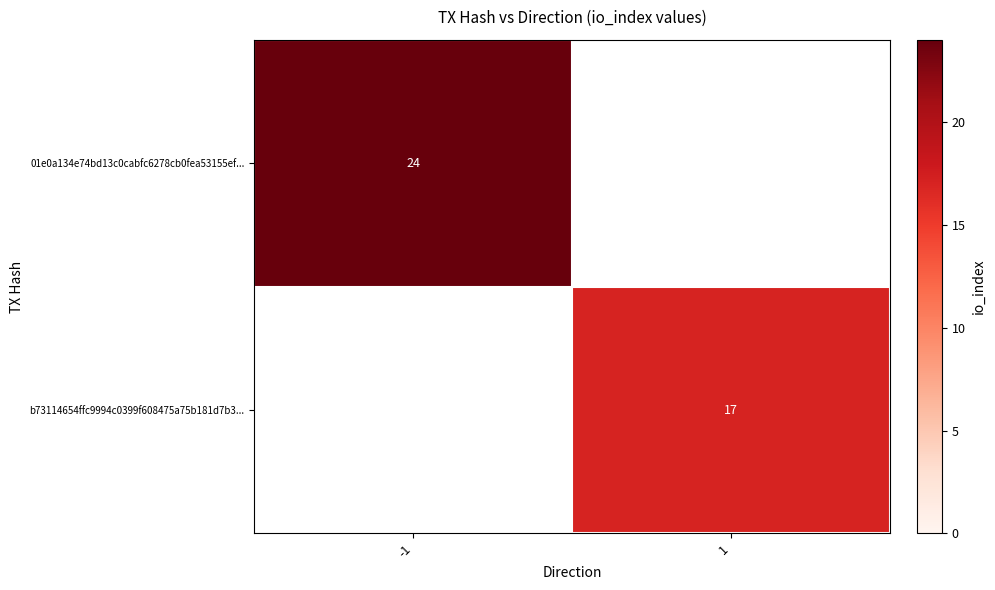

The b73114654ffc9994c0399f608475a75b181d7b3... series shows 6.2 at 1. True or false?

False